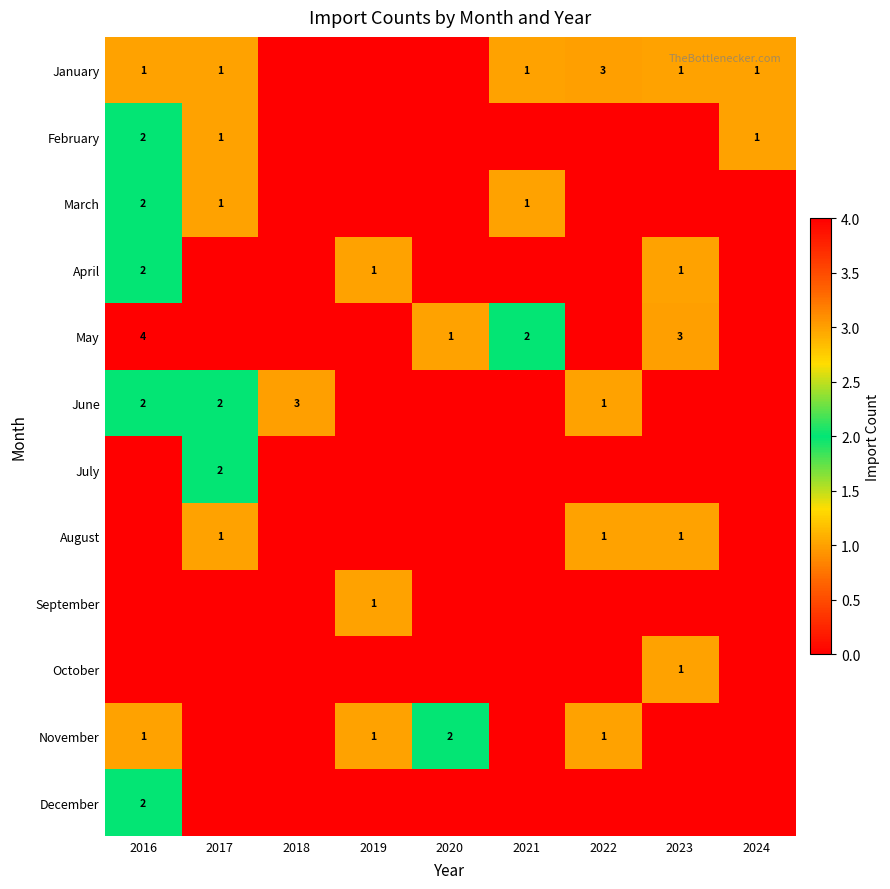

What is the total value across all series at 2019?

3